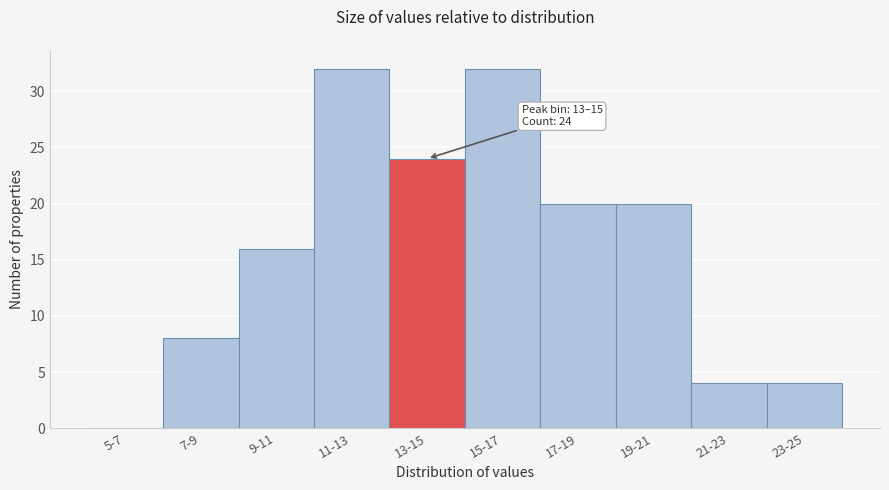

Reading left to right, list all the values displayed in this chart.

5-7=0	7-9=8	9-11=16	11-13=32	13-15=24	15-17=32	17-19=20	19-21=20	21-23=4	23-25=4